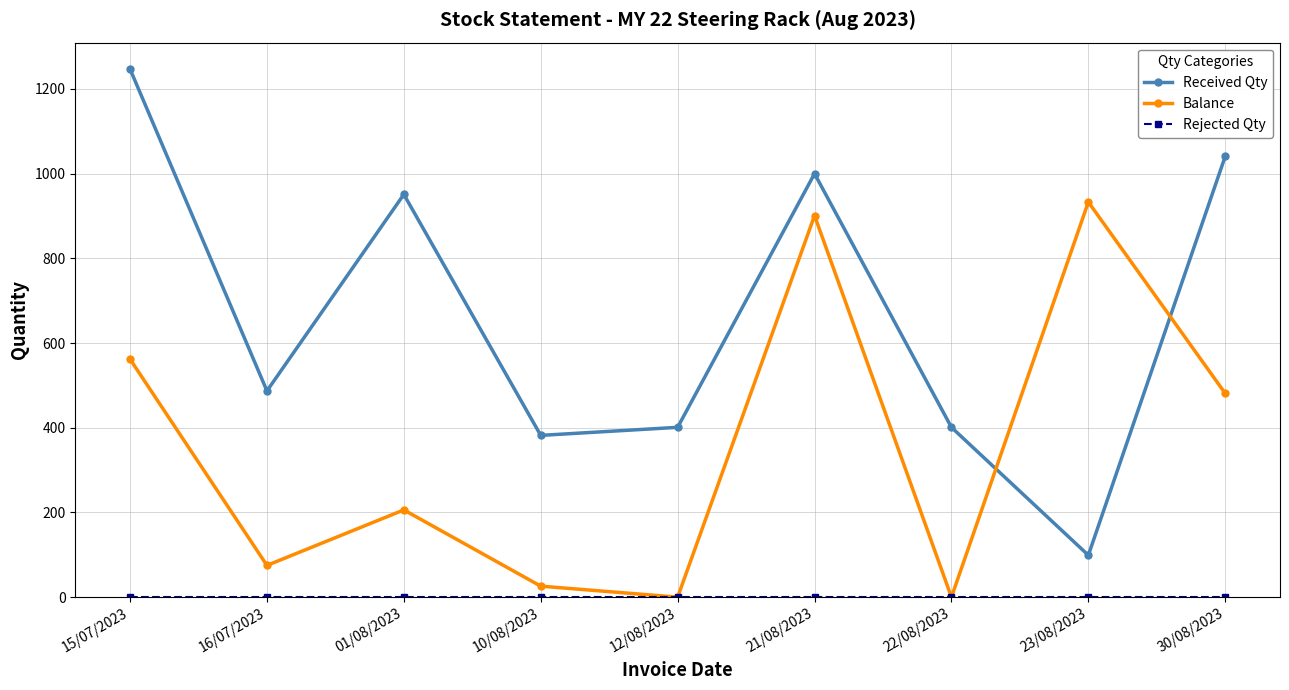

Count the number of data series in this chart.

3